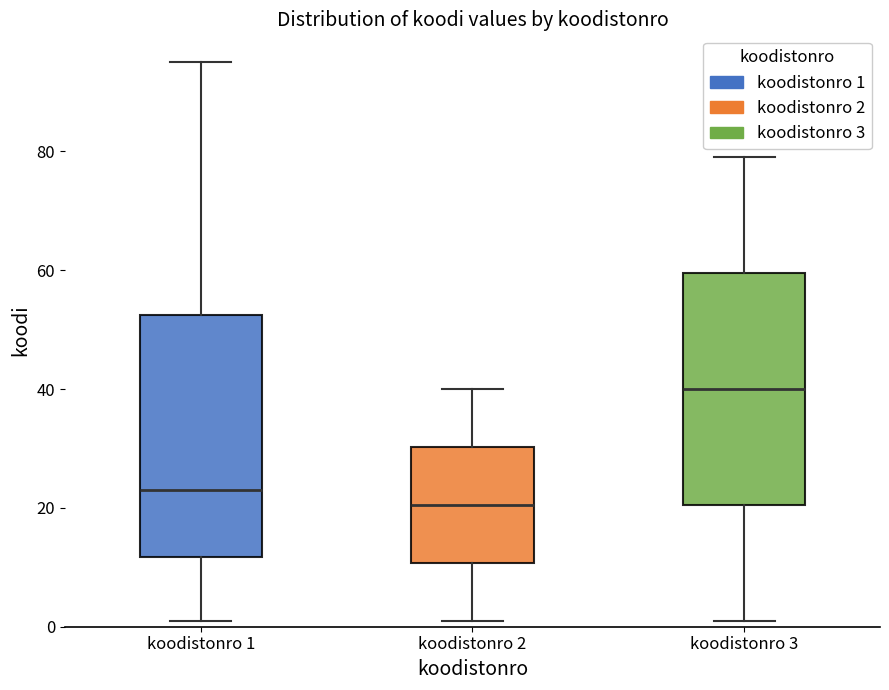

Where does the lower whisker of the box for koodistonro 3 end on the y-axis? The values are not printed on the chart, so give them approximately, as read against the axis.

2